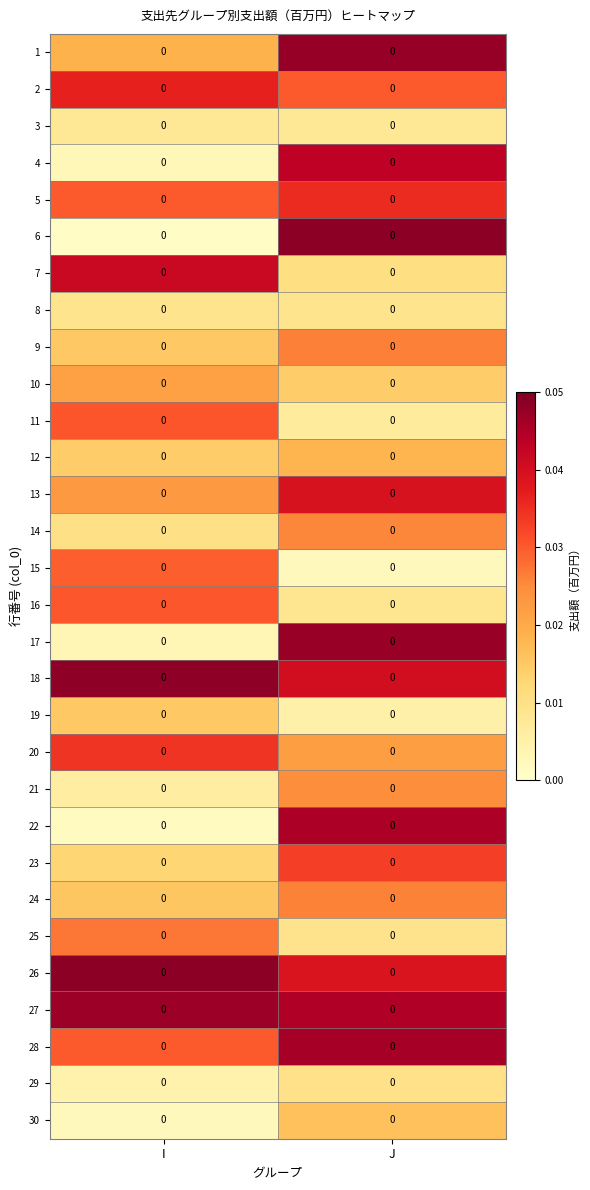

Where is 30 nearest to the value 0?

I